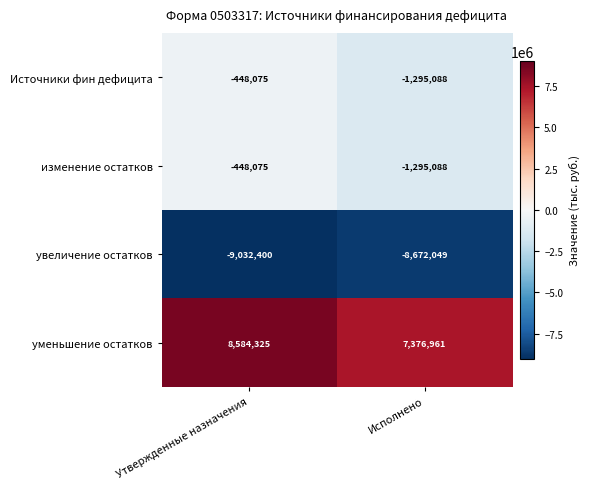

Which series has the largest total across all categories?

уменьшение остатков